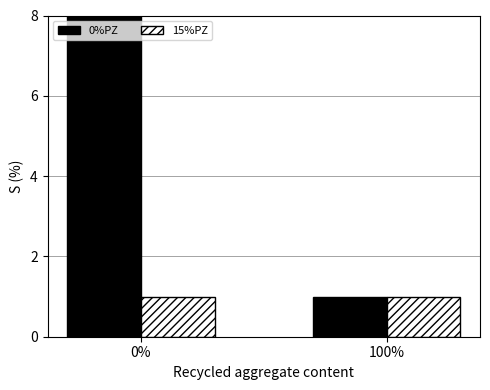

Is it true that 15%PZ equals 1 at 0%?

False